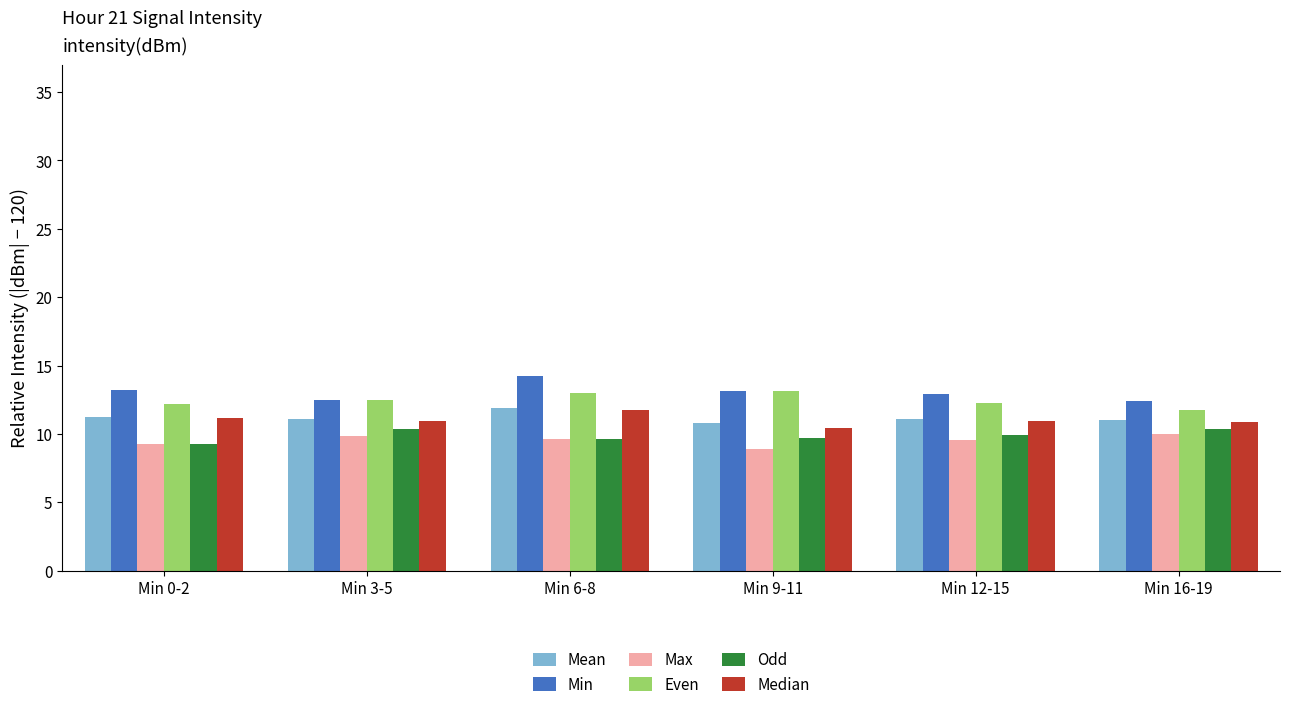

Is it true that Even equals 20.5 at Min 0-2?

False